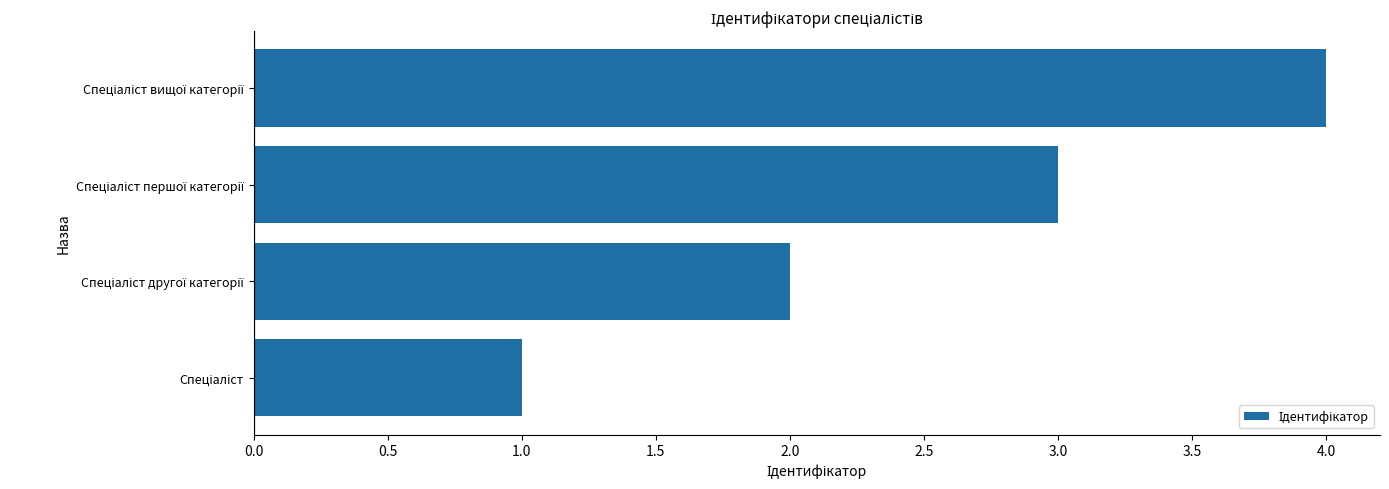

What is the sum of all values?

10